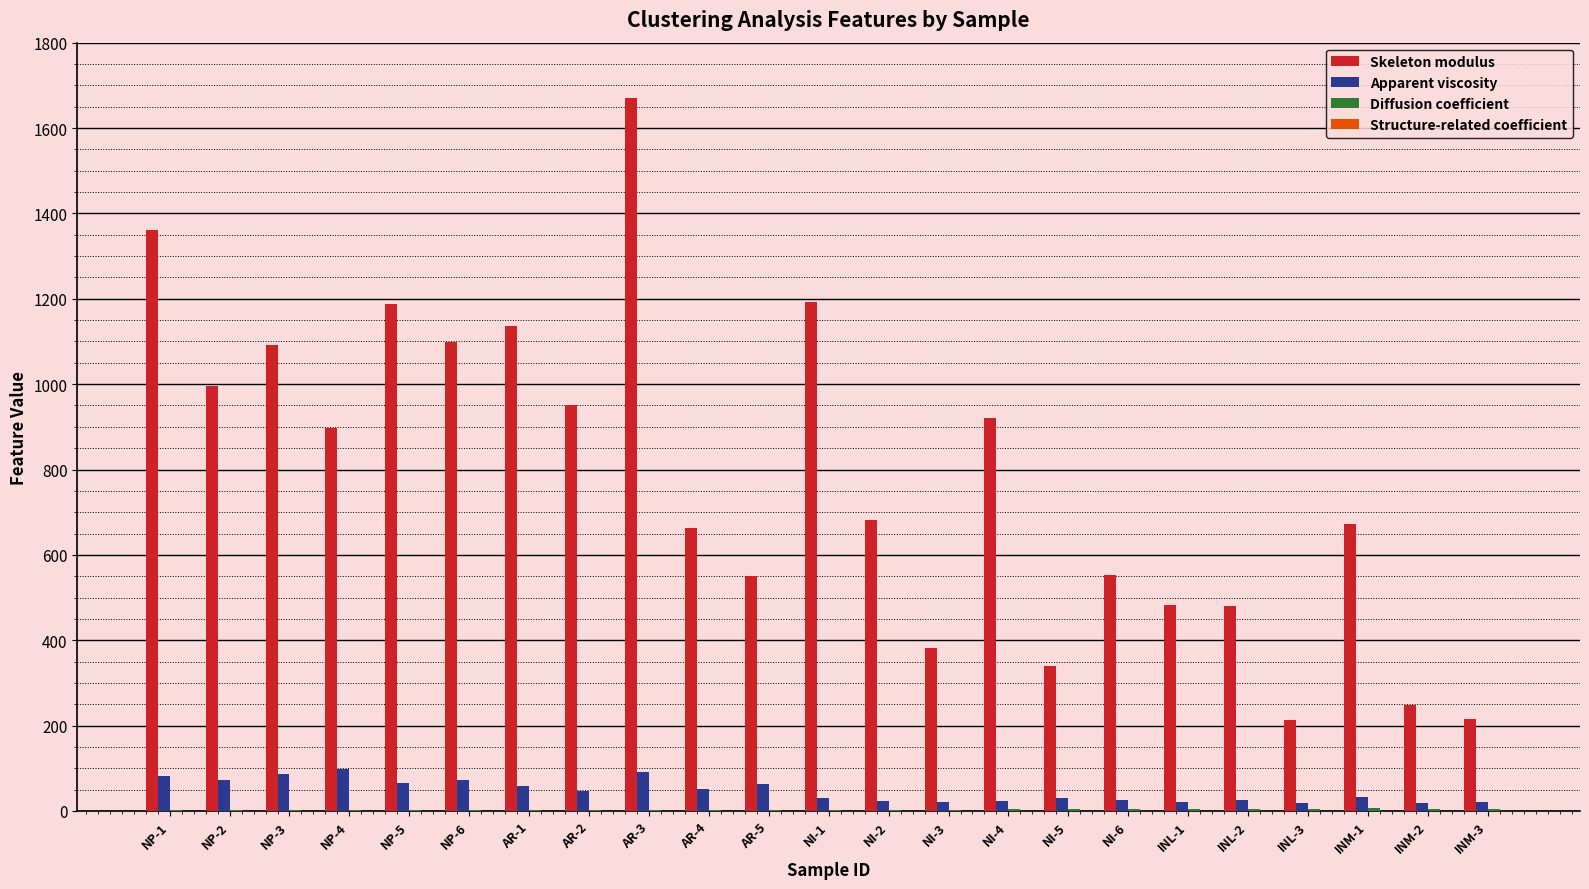

At which category is the sum across all series the highest?

AR-3